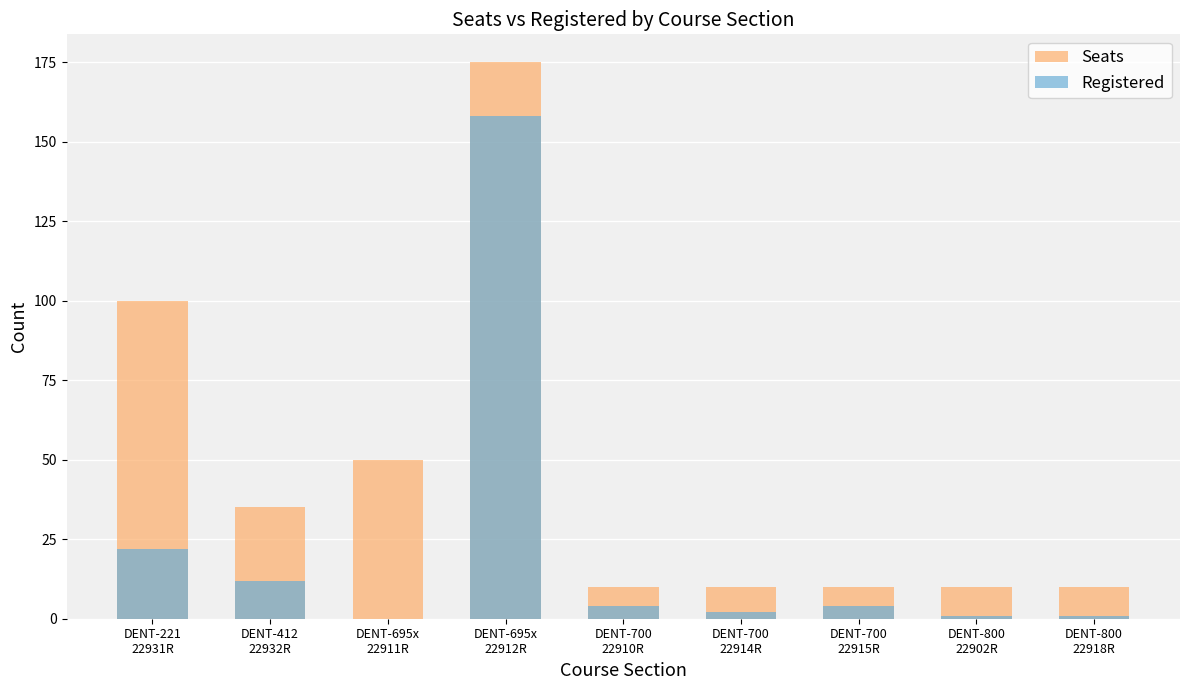

True or false: Seats has a value of 10 at DENT-800
22902R.

True